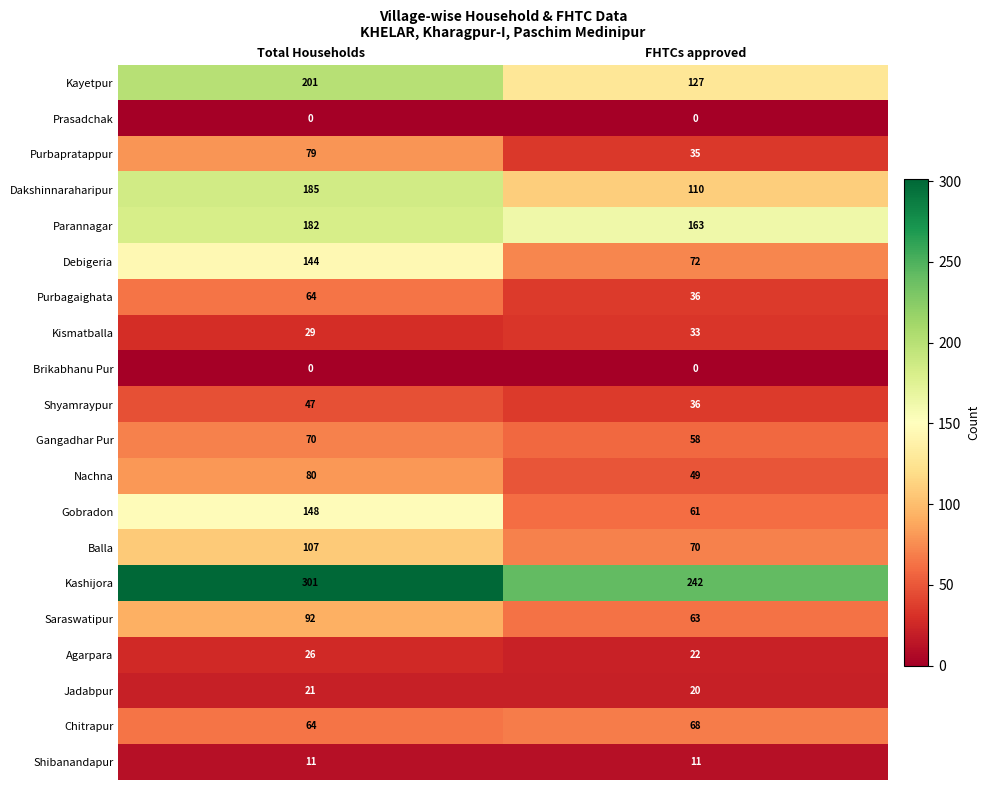

List the labels in order of Saraswatipur value, smallest first.

FHTCs approved, Total Households